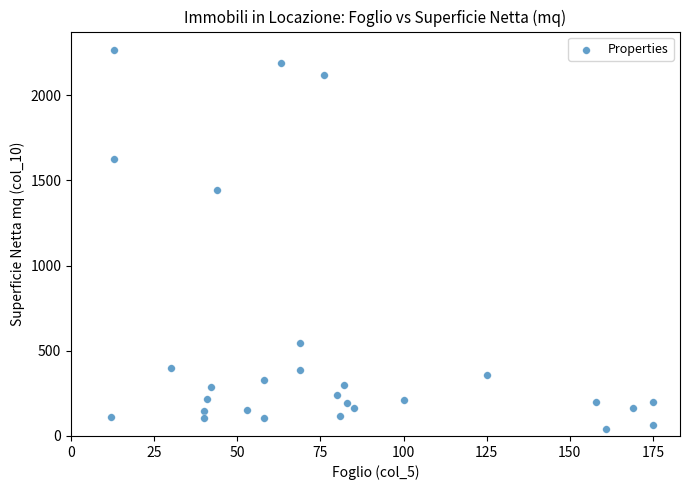

What Y value in the scatter plot is closest to 1151?

1443.8